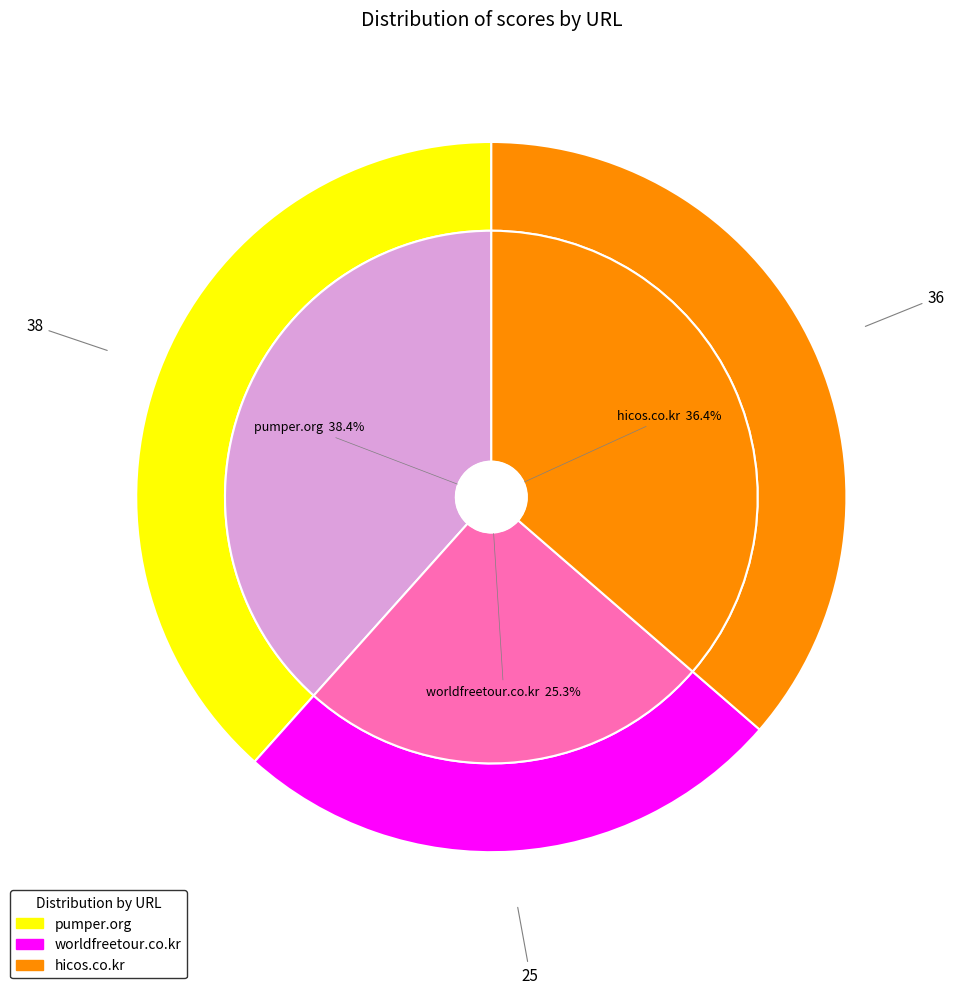

To the nearest percent, what portion does pumper.org represent?

38%